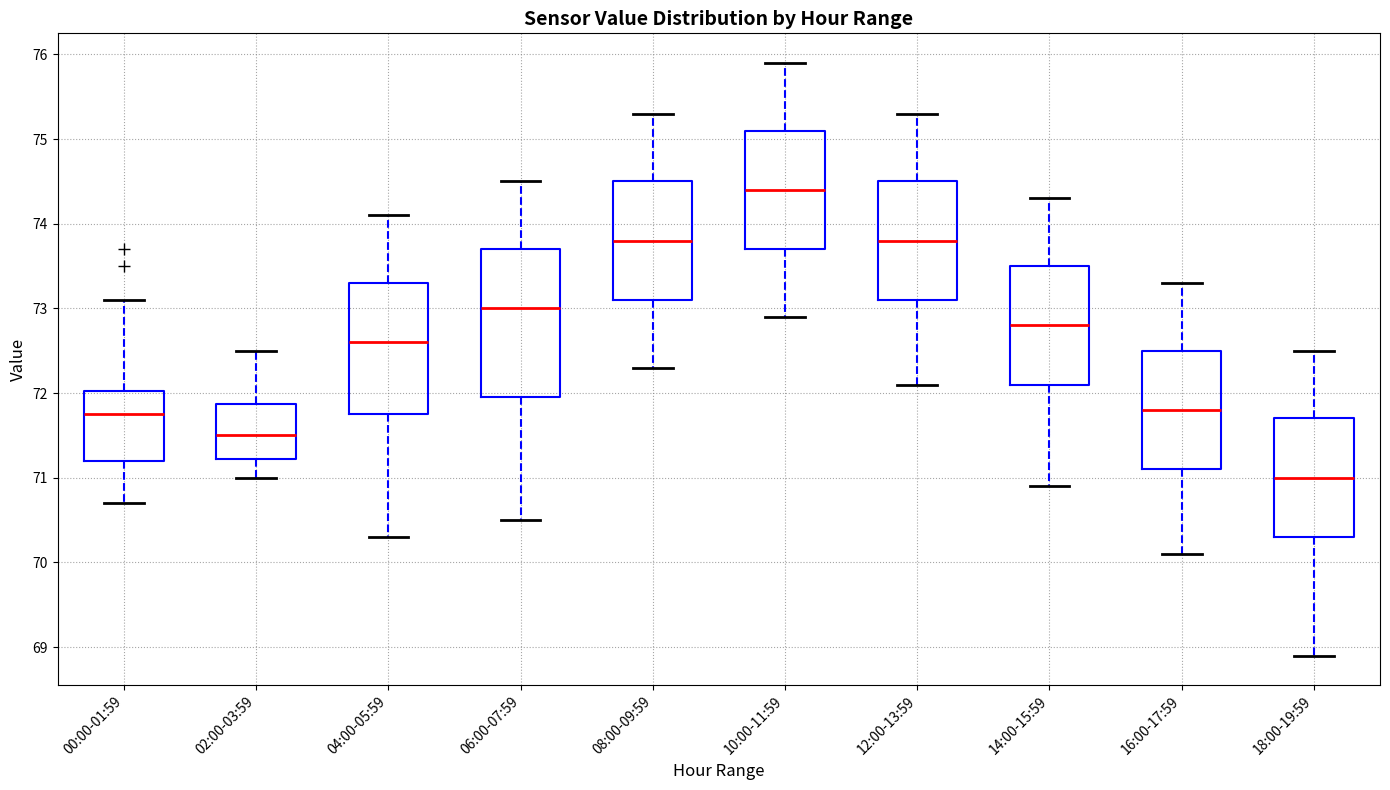

Which box is the tallest, from its lower edge to its upper edge?

06:00-07:59